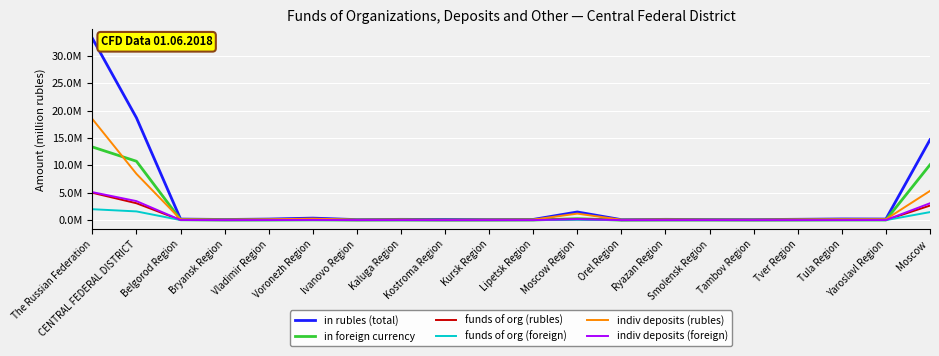

Is this an area chart (filled region under the line)?

No